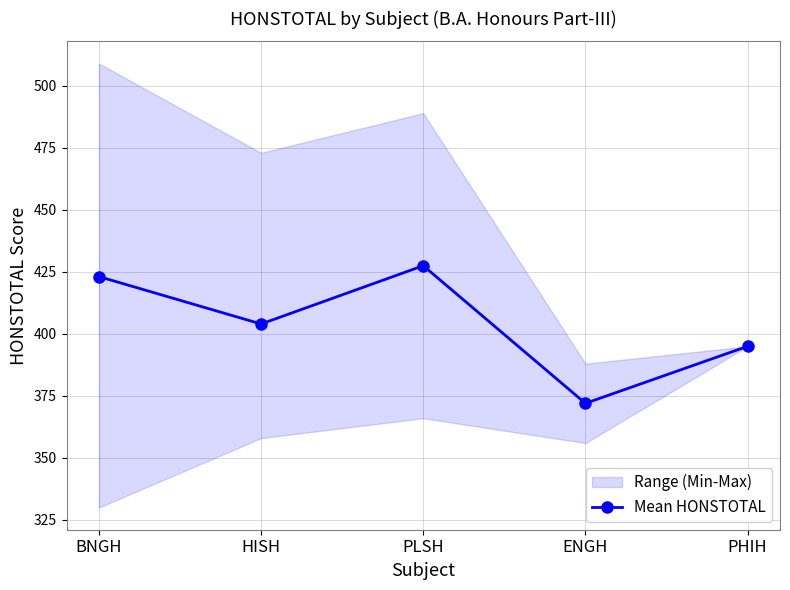

What is the maximum value shown in the chart?

427.5